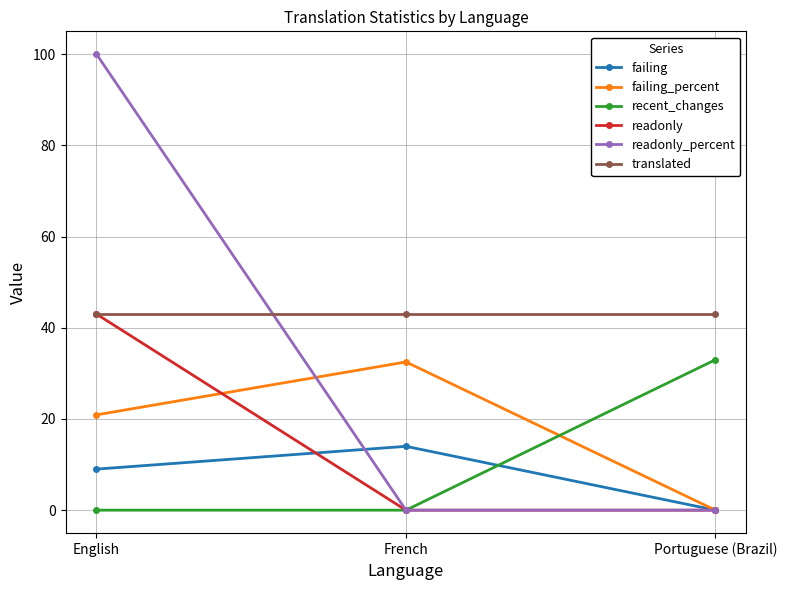

Rank the categories by failing value from highest to lowest.

French, English, Portuguese (Brazil)